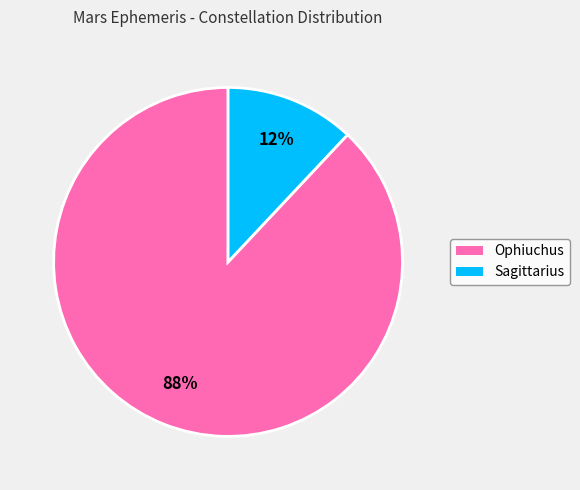

How many segments does this pie chart have?

2